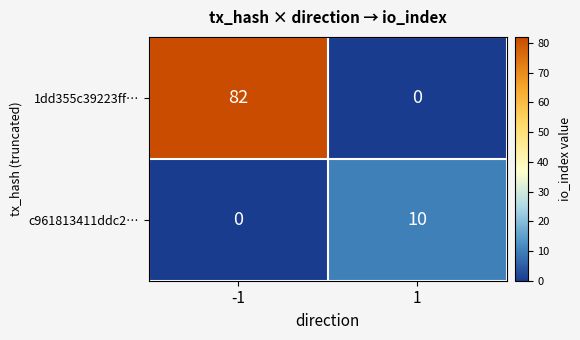

Rank the series by their average value, from highest to lowest.

1dd355c39223ff…, c961813411ddc2…